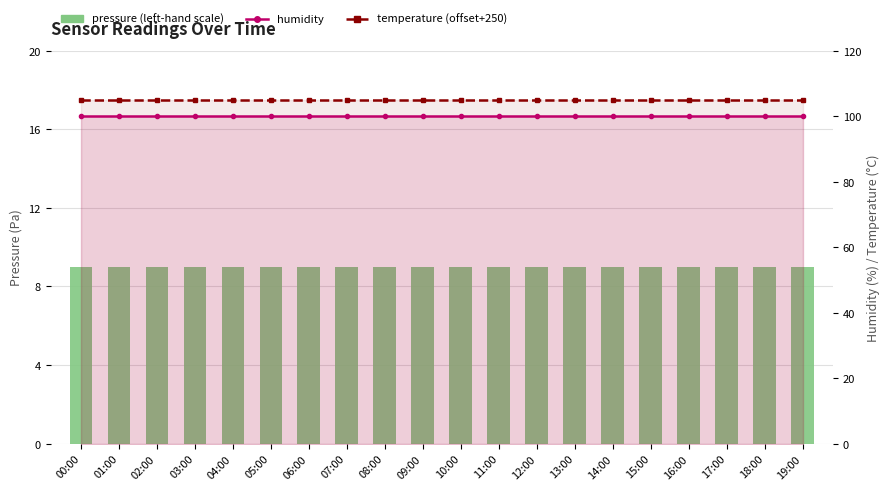

What is the approximate value of pressure (left-hand scale) at 15:00?

9.0